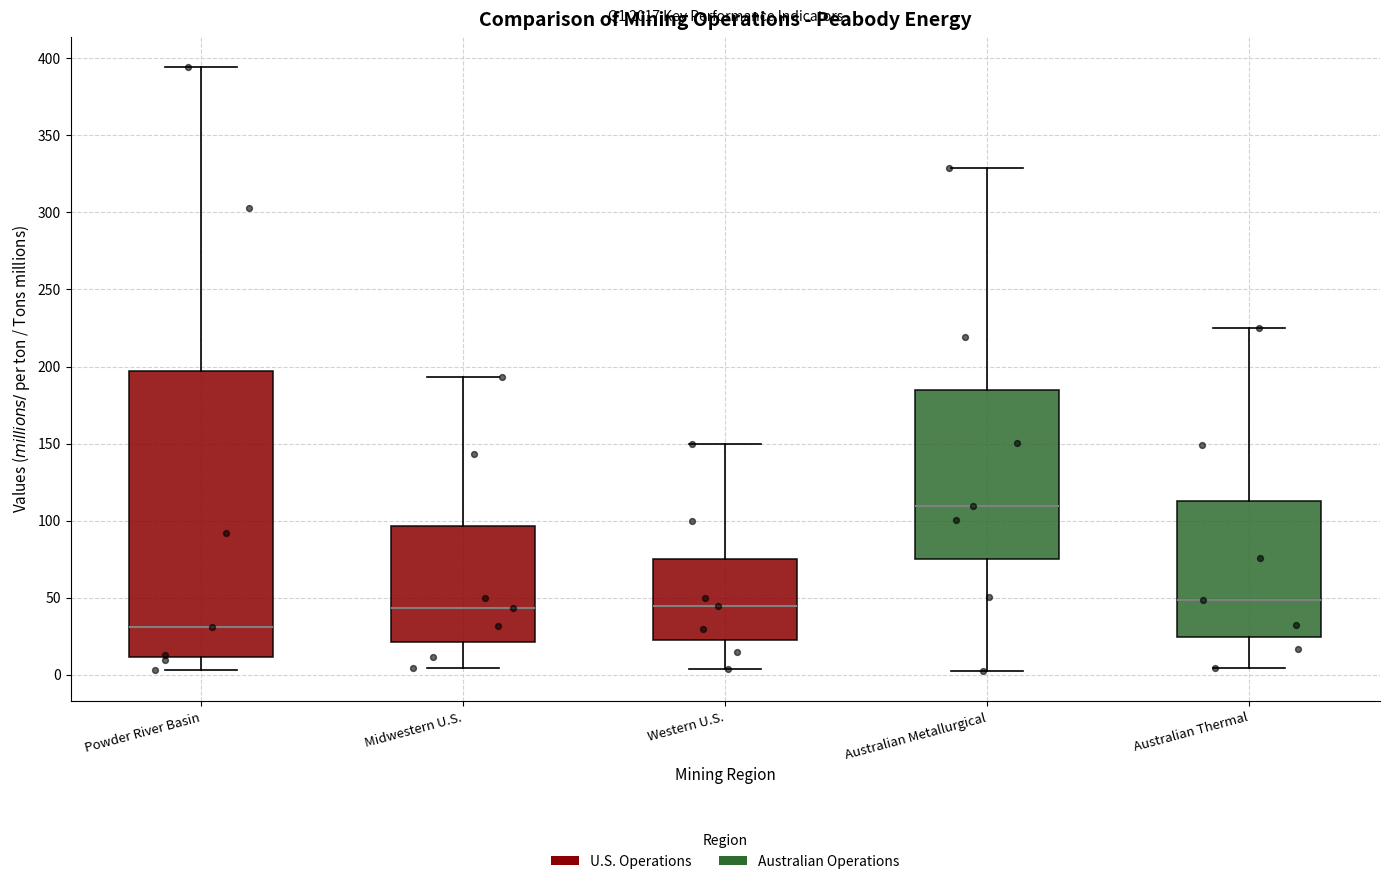

Reading left to right, transcribe this box plot: for each box, give where its median line is, the range the box spans, and where its two whiskers end, as read against the y-axis. The values are not printed on the chart, so give them approximately, as read against the axis.

Powder River Basin: median 30, box 10 to 195, whiskers 5 to 395
Midwestern U.S.: median 45, box 20 to 95, whiskers 5 to 195
Western U.S.: median 45, box 20 to 75, whiskers 5 to 150
Australian Metallurgical: median 110, box 75 to 185, whiskers 0 to 330
Australian Thermal: median 50, box 25 to 110, whiskers 5 to 225